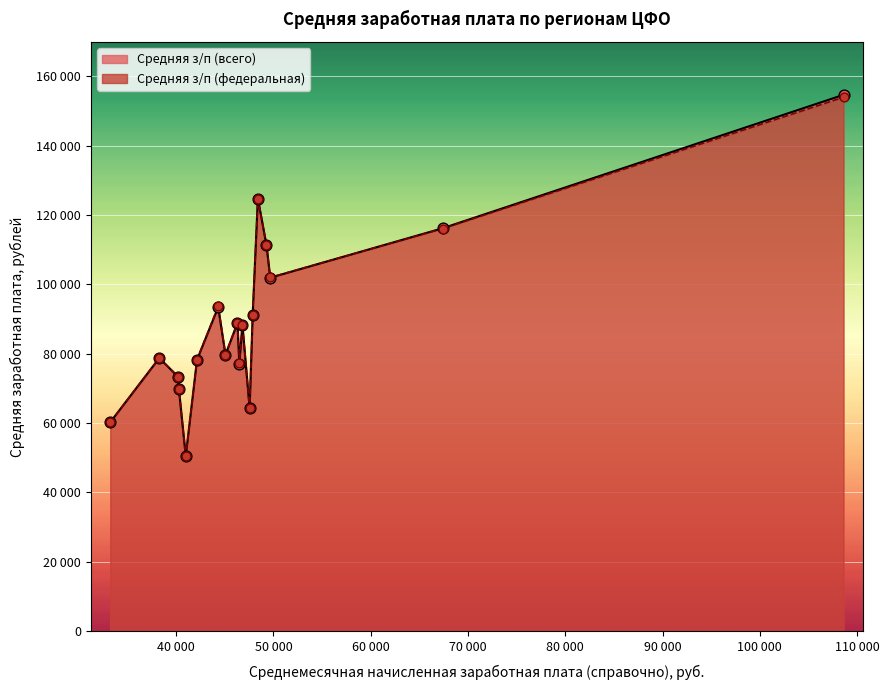

Which series reaches the maximum Y coordinate?

Средняя з/п (всего)